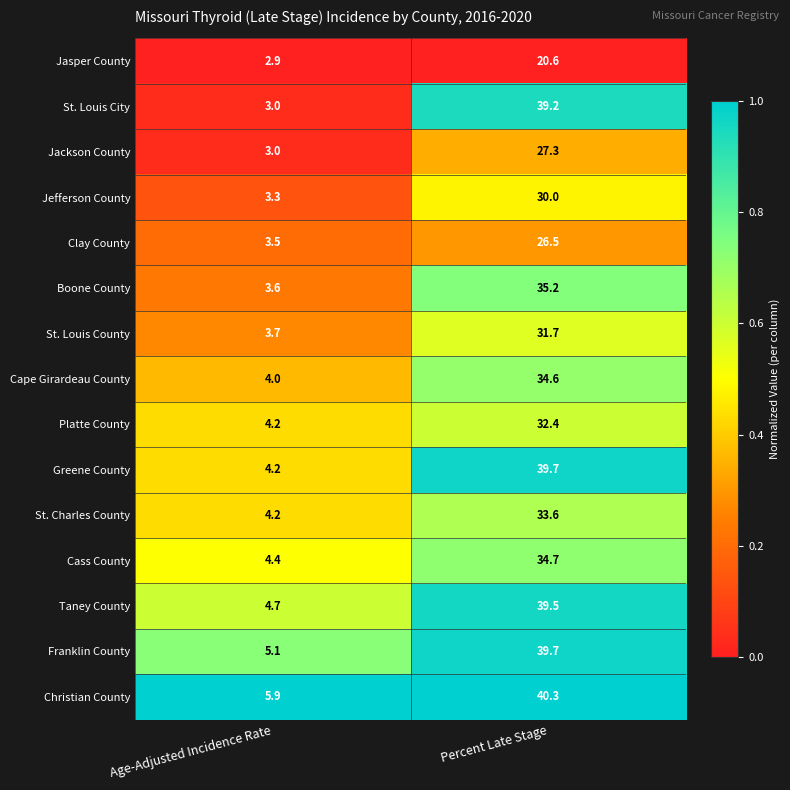

Between Age-Adjusted Incidence Rate and Percent Late Stage, which series saw the biggest shift?

St. Louis City